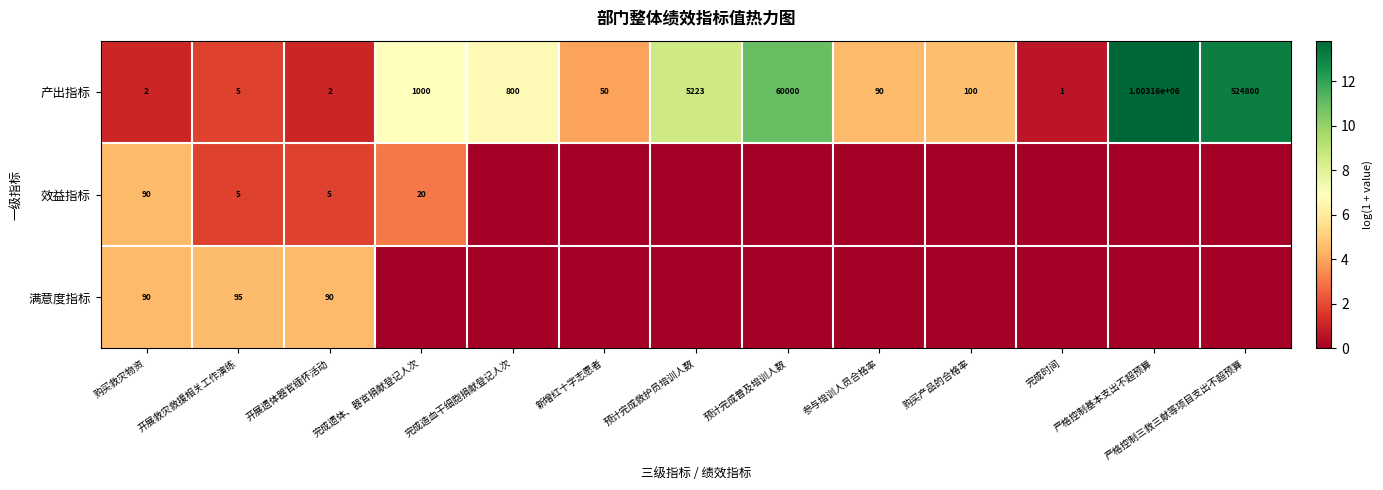

Which has a higher value, 严格控制三救三献等项目支出不超预算 or 新增红十字志愿者?

严格控制三救三献等项目支出不超预算